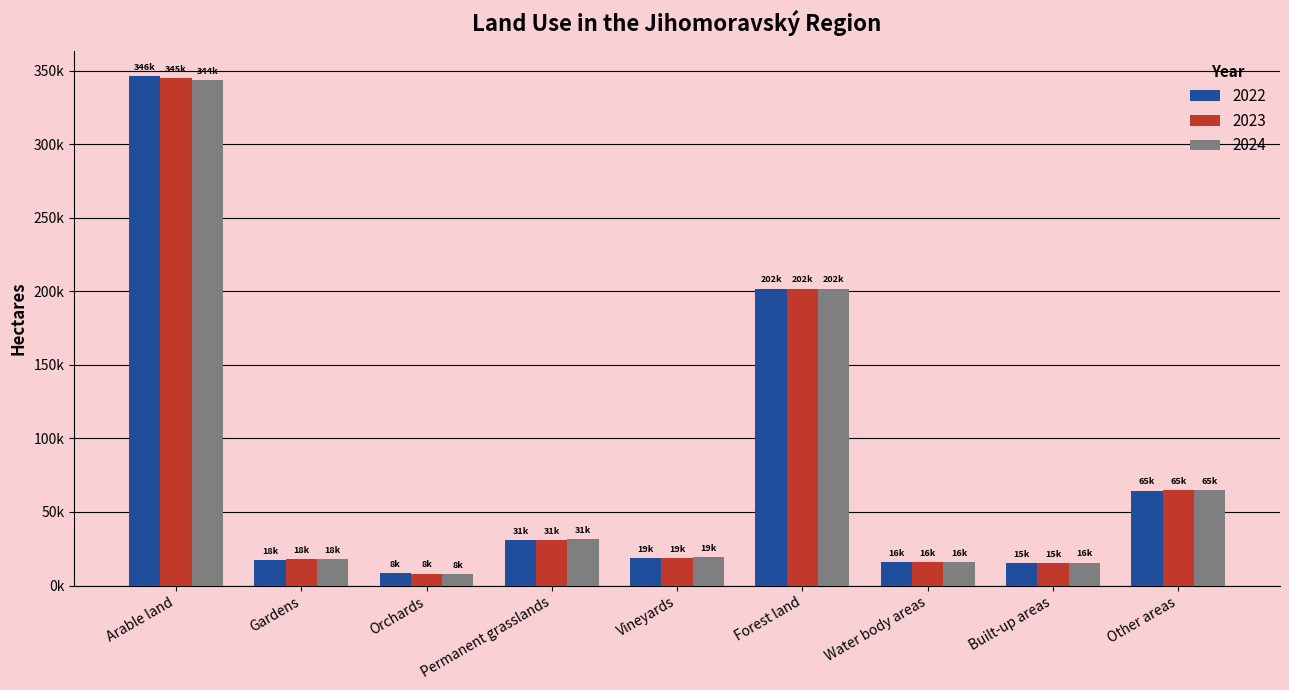

Does the chart contain stacked bars?

No